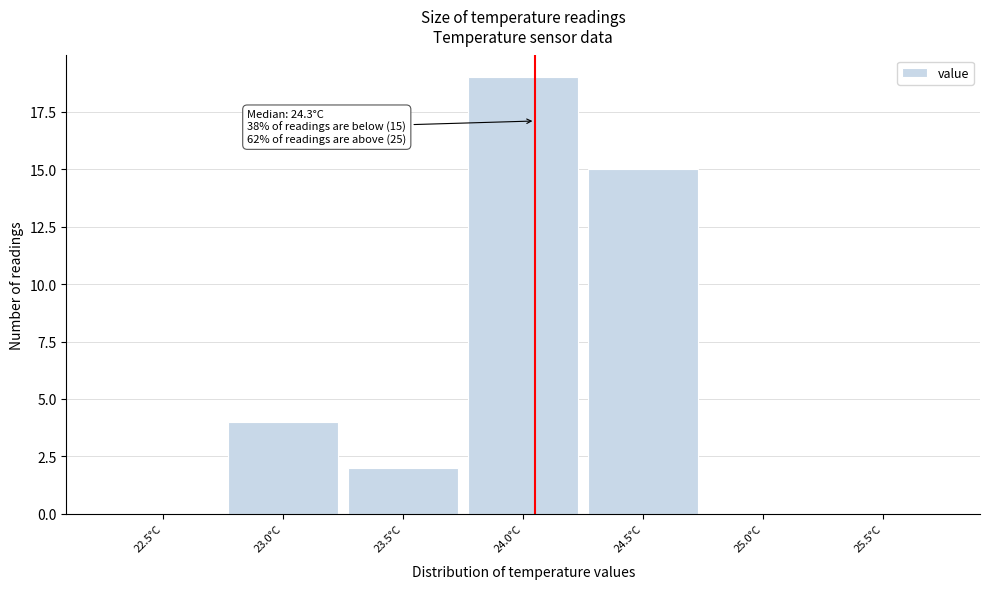

Reading right to left, list all the values displayed in this chart.

25.5°C=0	25.0°C=0	24.5°C=15	24.0°C=19	23.5°C=2	23.0°C=4	22.5°C=0